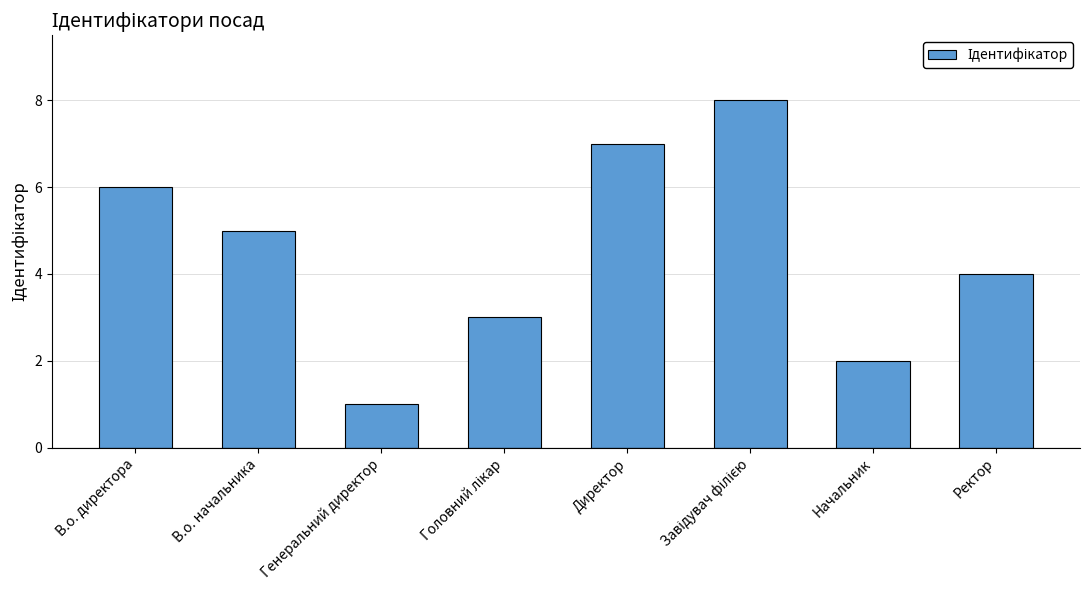

Is it true that the value at Начальник is 3?

False